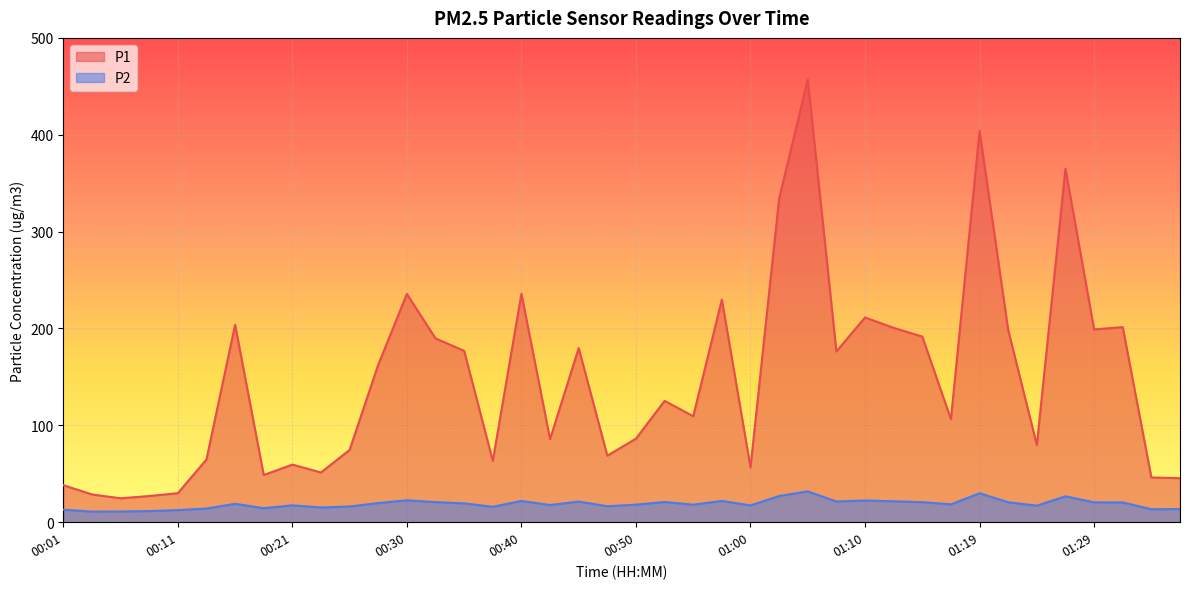

Is it true that P2 equals 21.6 at 01:12?

True